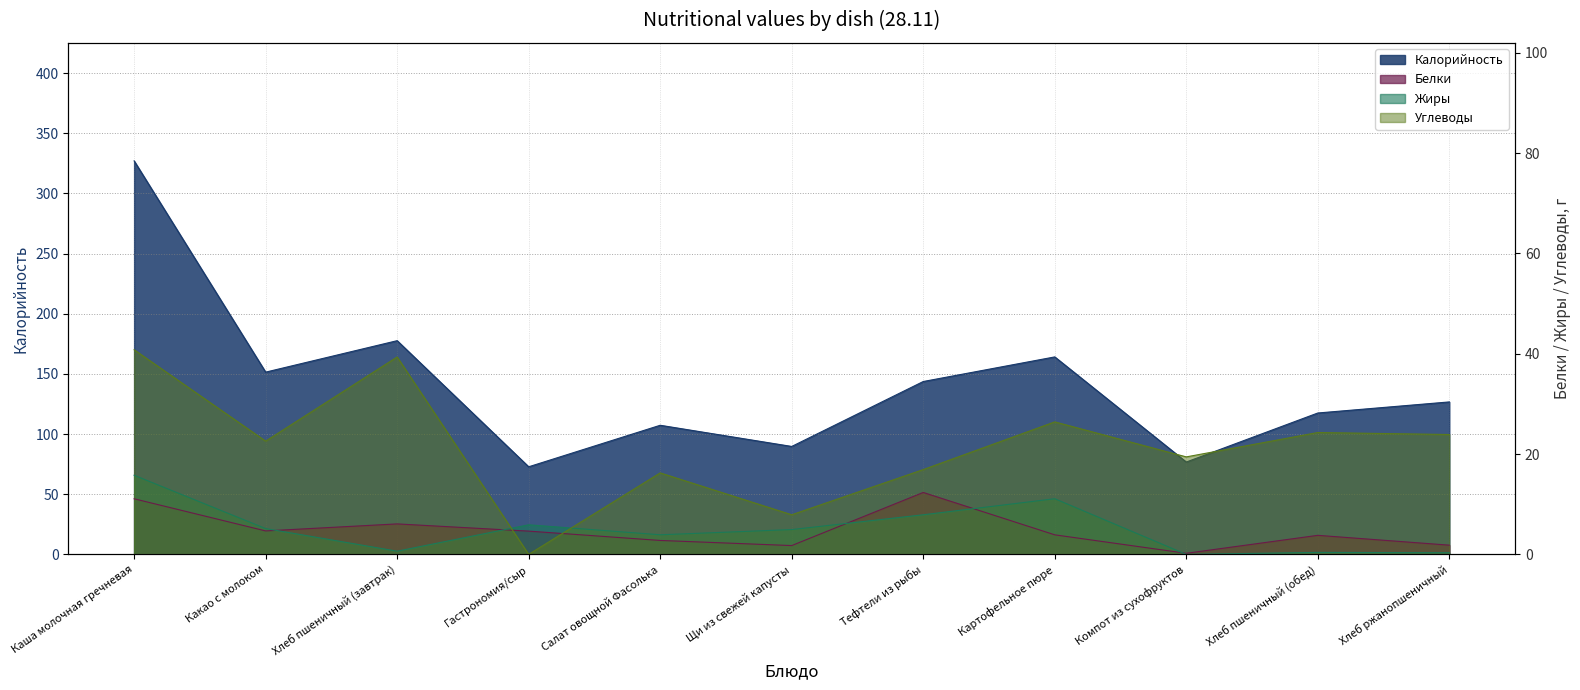

Count the number of categories in the chart.

11